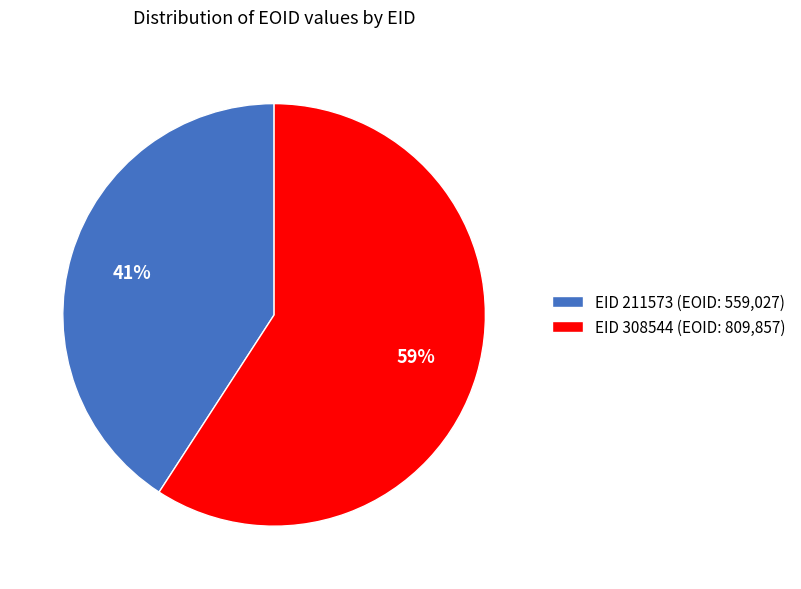

Rank the categories by value from highest to lowest.

EID 308544 (EOID: 809,857), EID 211573 (EOID: 559,027)